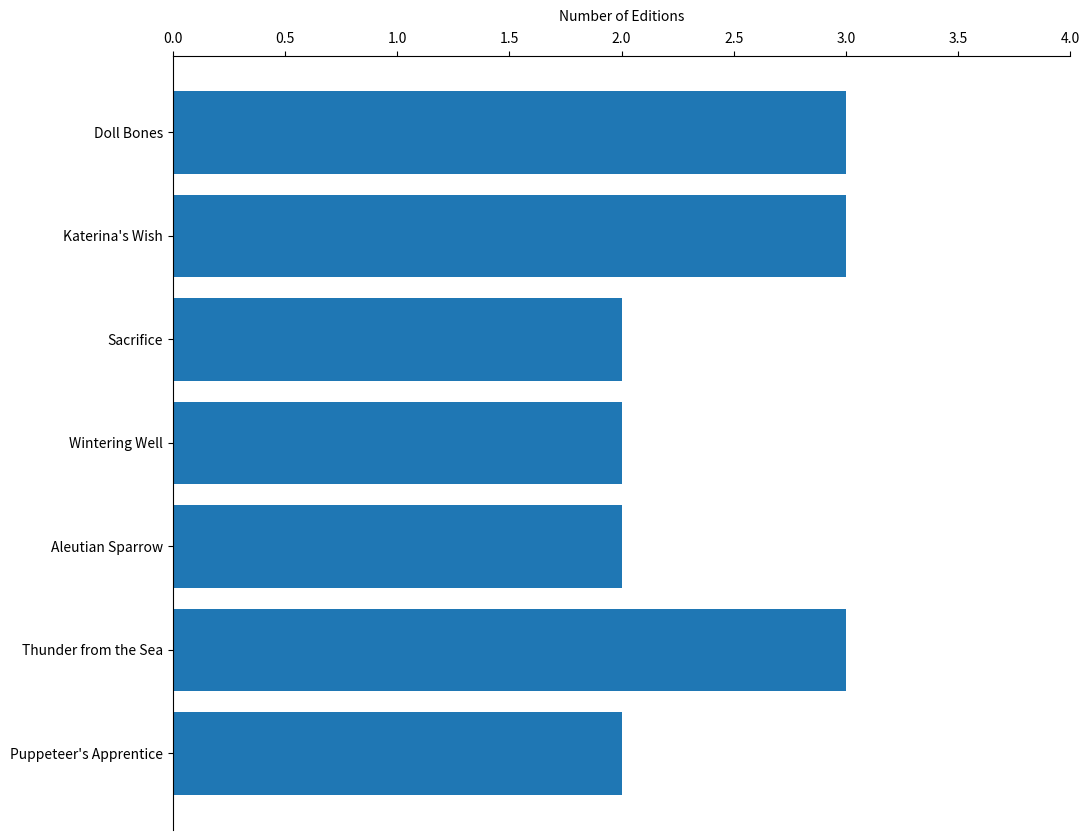

What is the change in value from Wintering Well to Thunder from the Sea?

+1